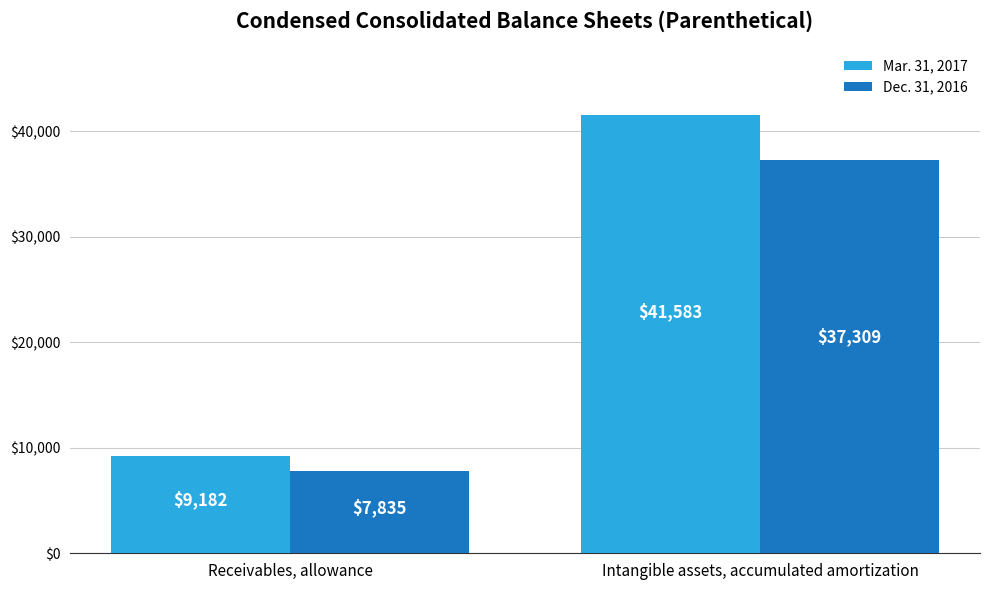

What is the label of the 1st bar from the left?

Receivables, allowance